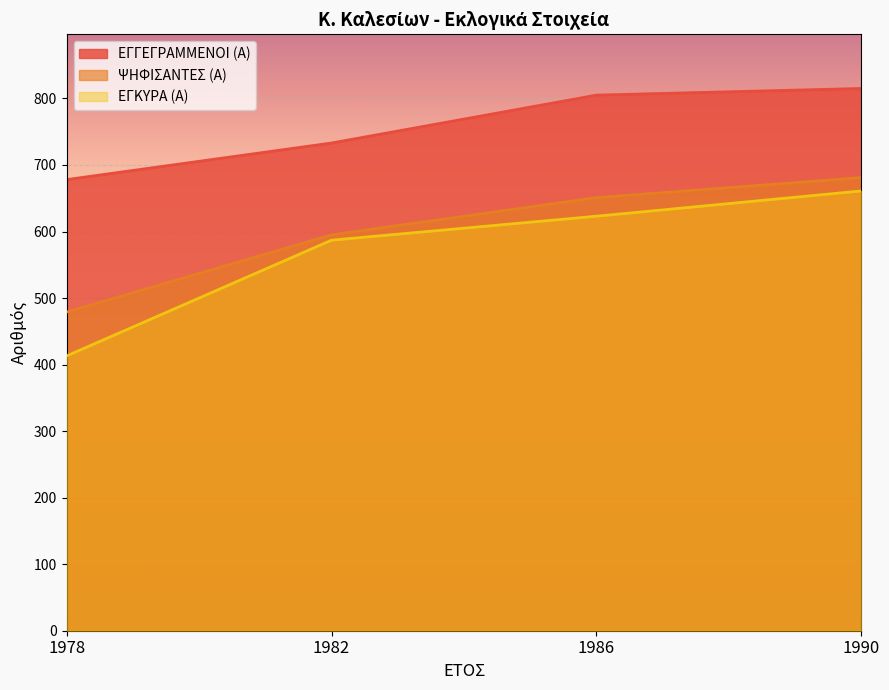

What is the highest value of the ΨΗΦΙΣΑΝΤΕΣ (Α) series?

681